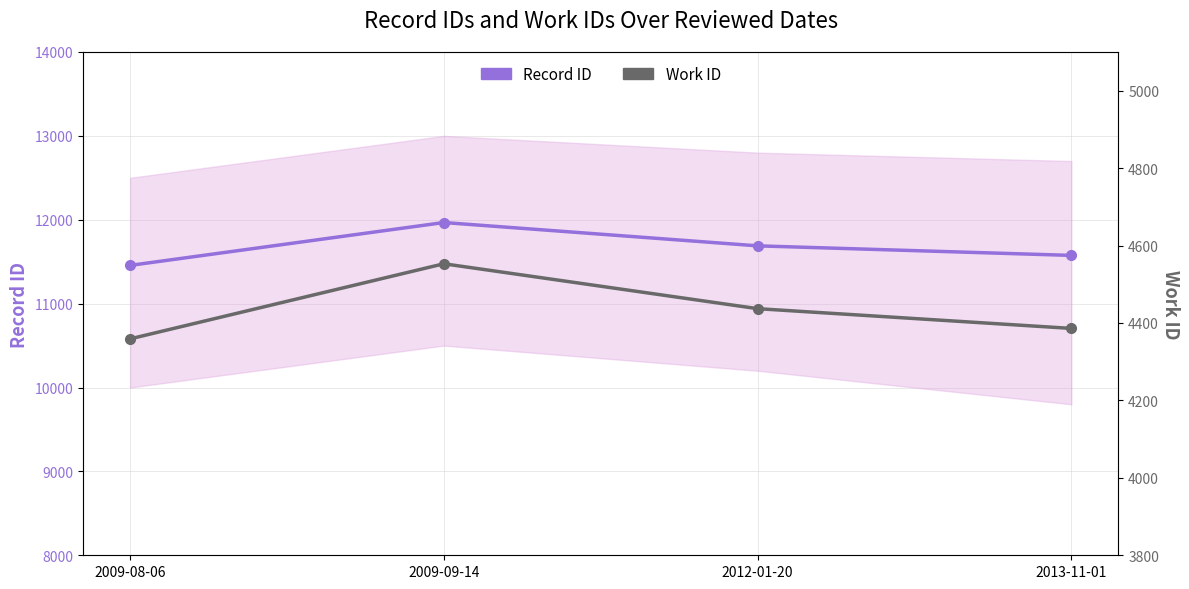

List the series in order of their overall mean, highest first.

Record ID, Work ID